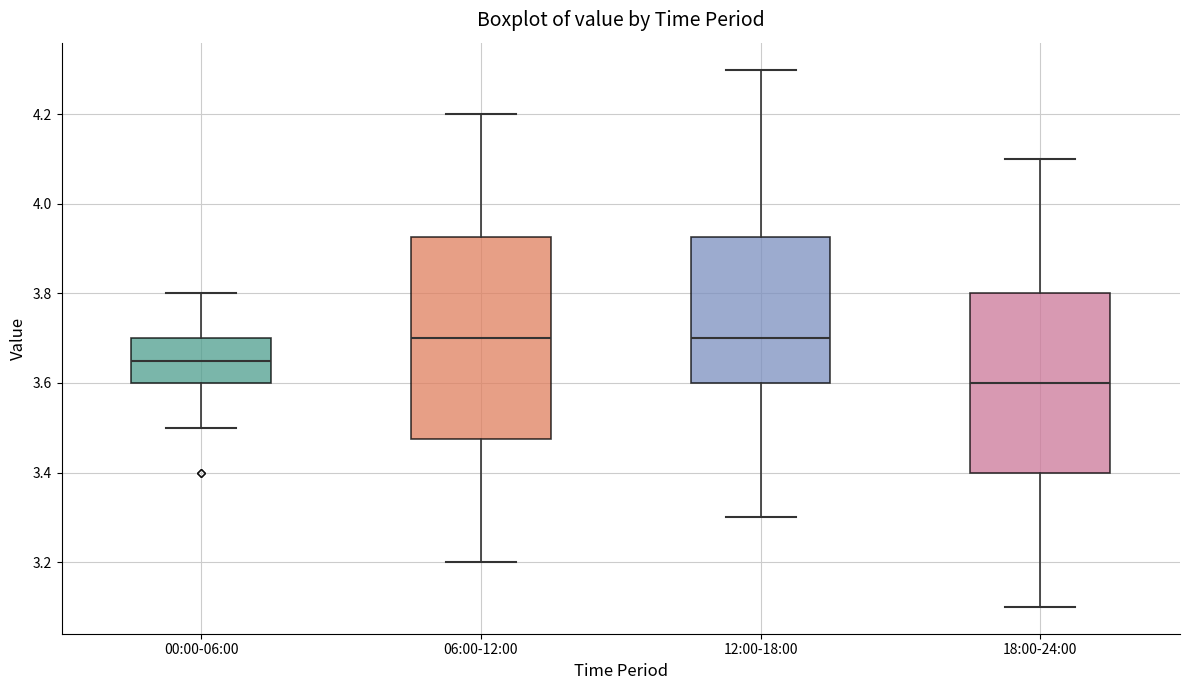

Which box's median line is the lowest?

18:00-24:00